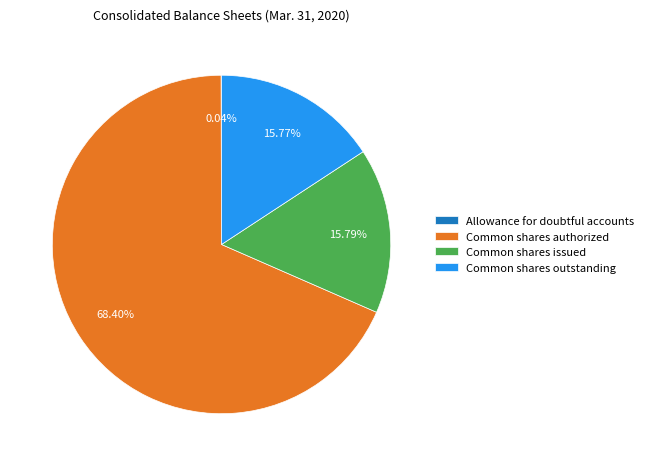

To the nearest percent, what is the average slice percentage?

25%